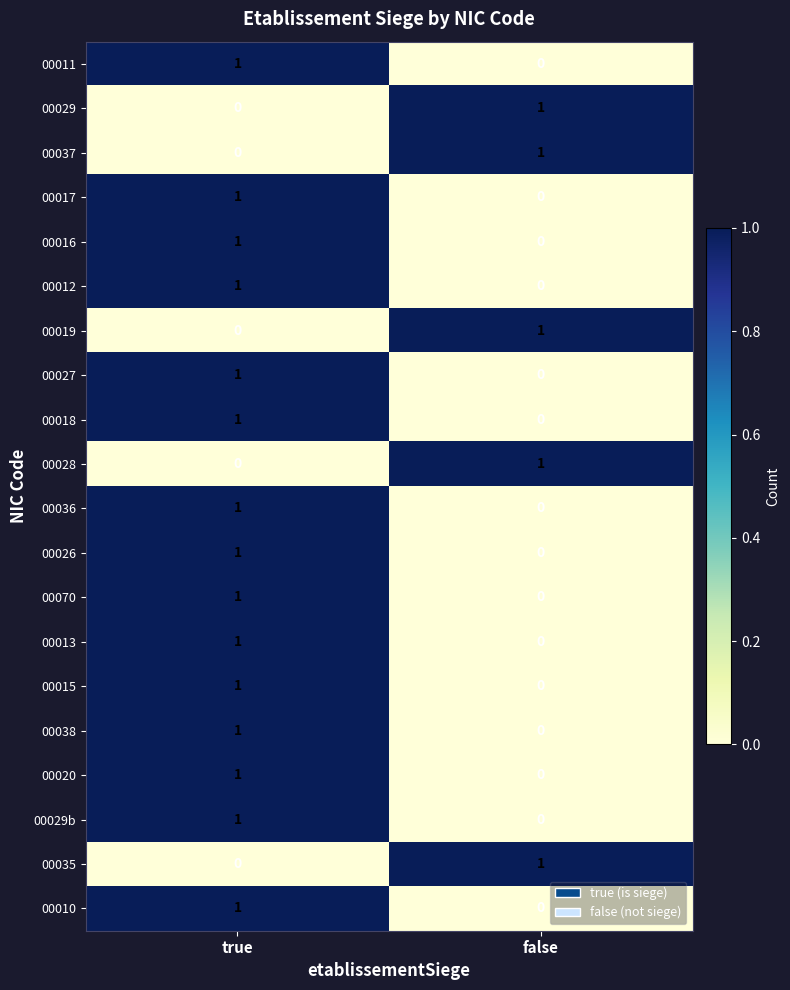

List the labels in order of 00011 value, smallest first.

false, true